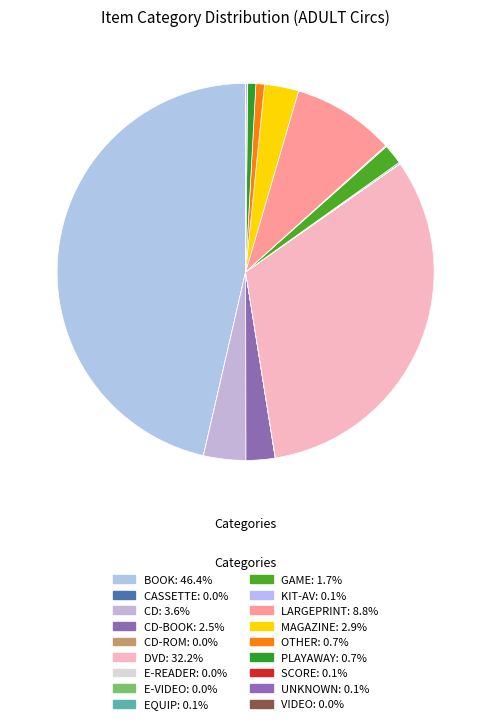

Which category has the biggest portion of the pie?

BOOK